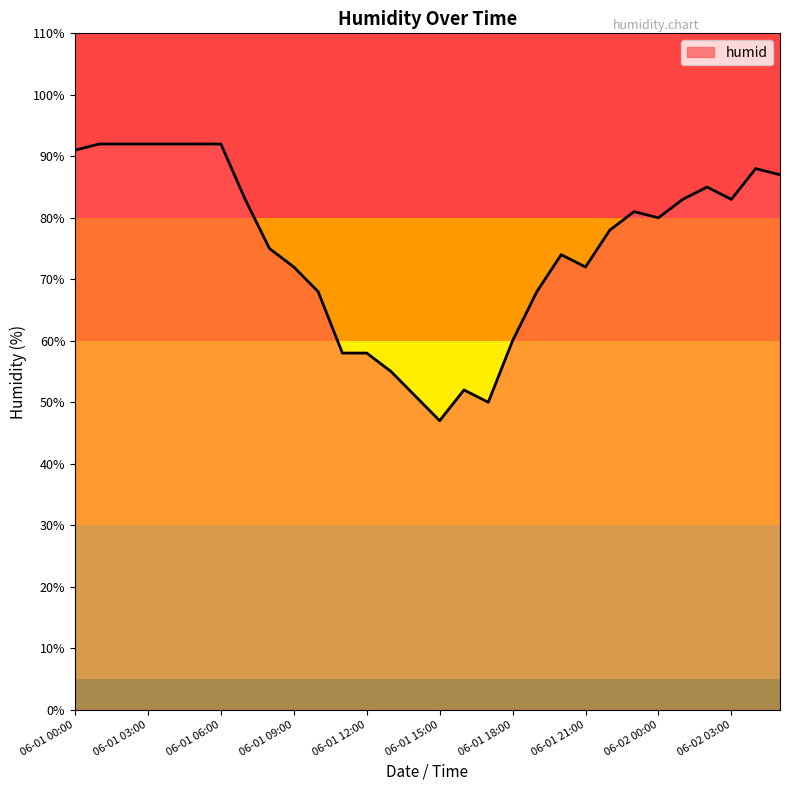

How many lines are shown in the chart?

1